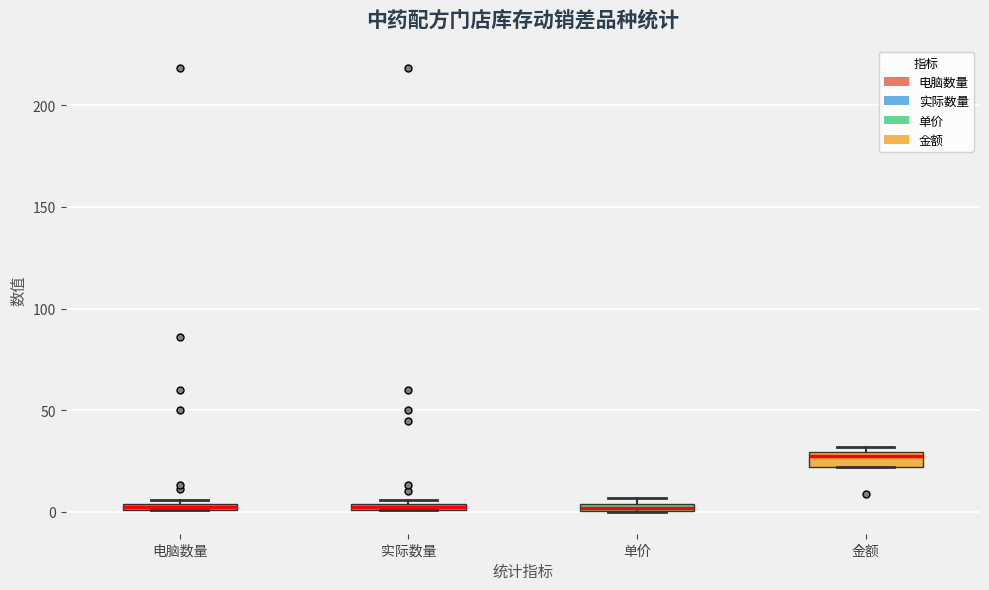

Where is the lower edge of the box for 电脑数量 on the y-axis? The values are not printed on the chart, so give them approximately, as read against the axis.

0